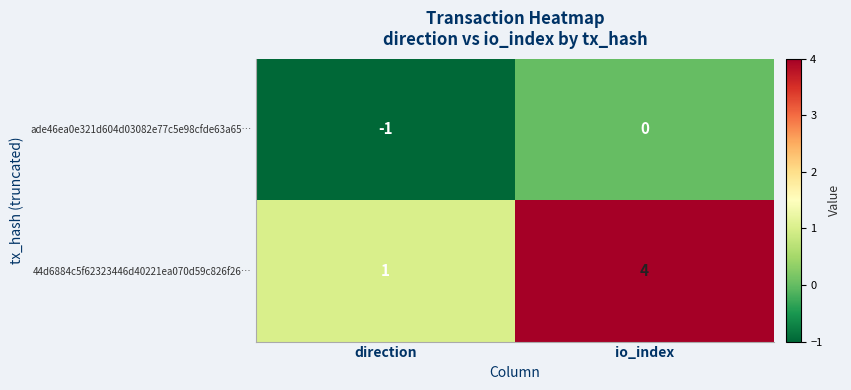

What is the sum of the 44d6884c5f62323446d40221ea070d59c826f26… values at direction and io_index?

5